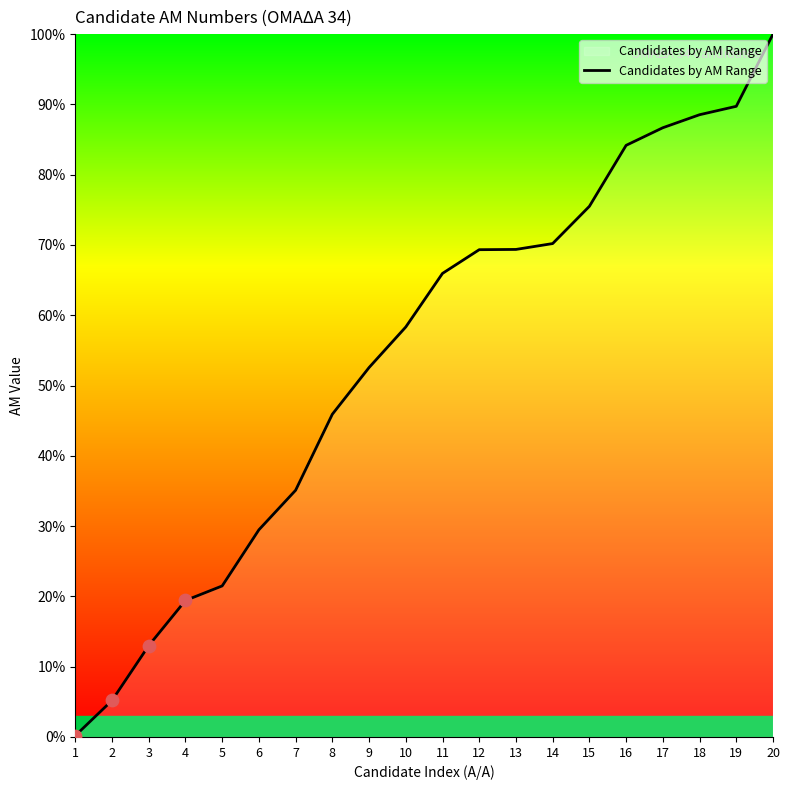

What is the ratio of the value at 10 to the value at 11?

0.9